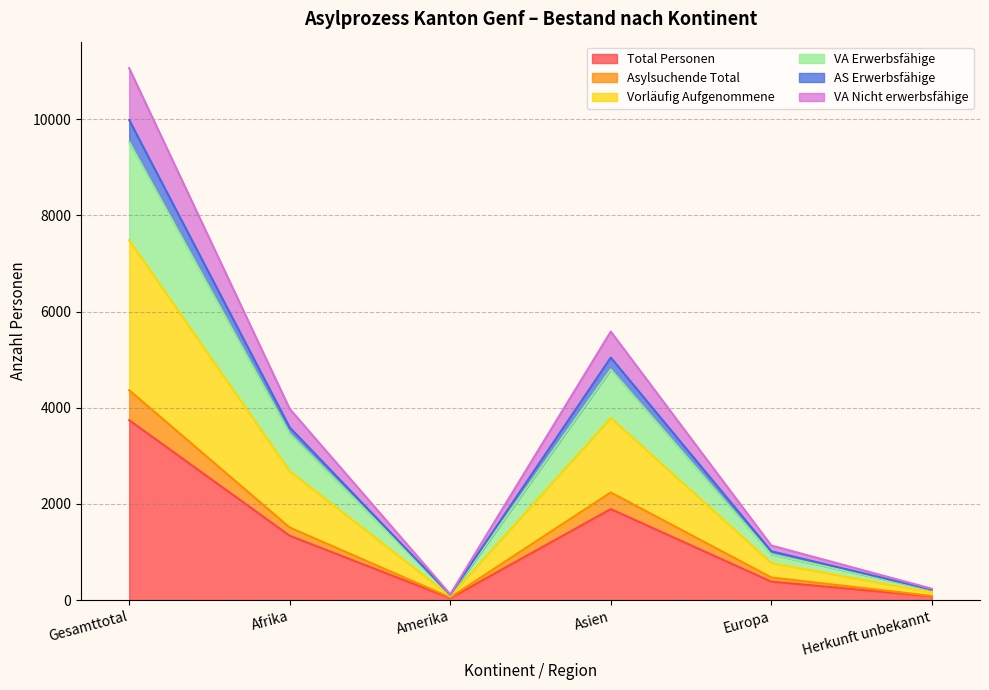

The VA Nicht erwerbsfähige series shows 420 at Herkunft unbekannt. True or false?

False